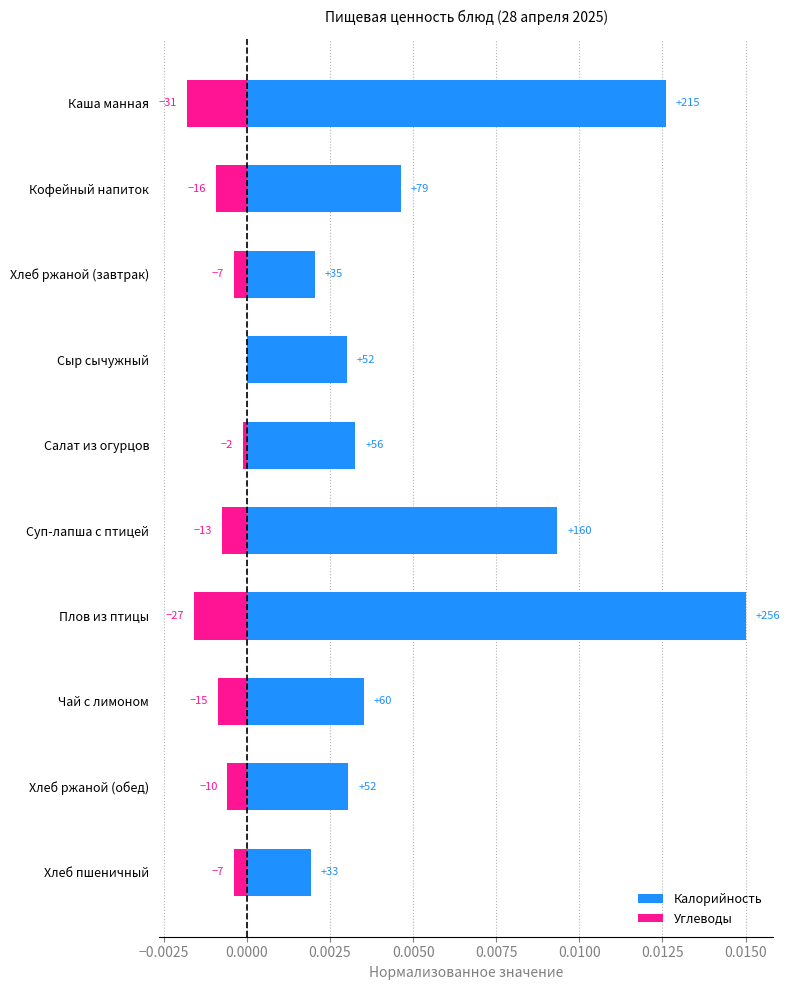

How many distinct data groups are displayed?

2